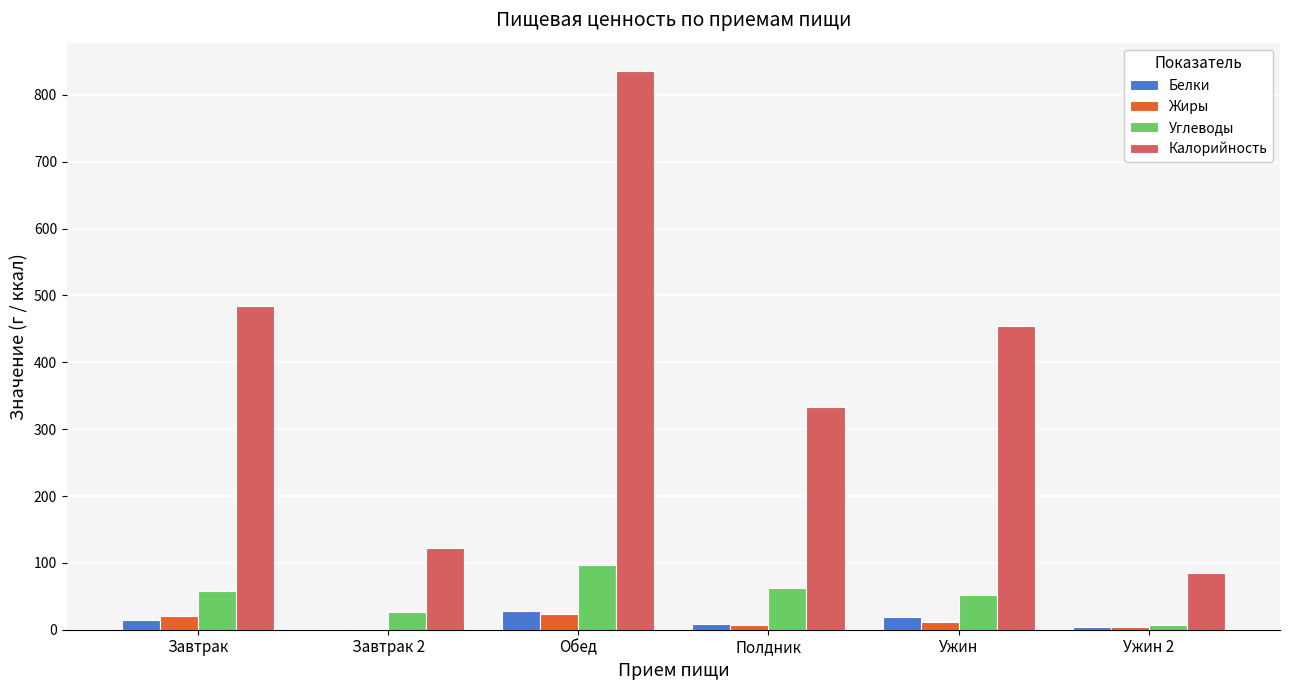

Read the Жиры value at Обед.

23.8